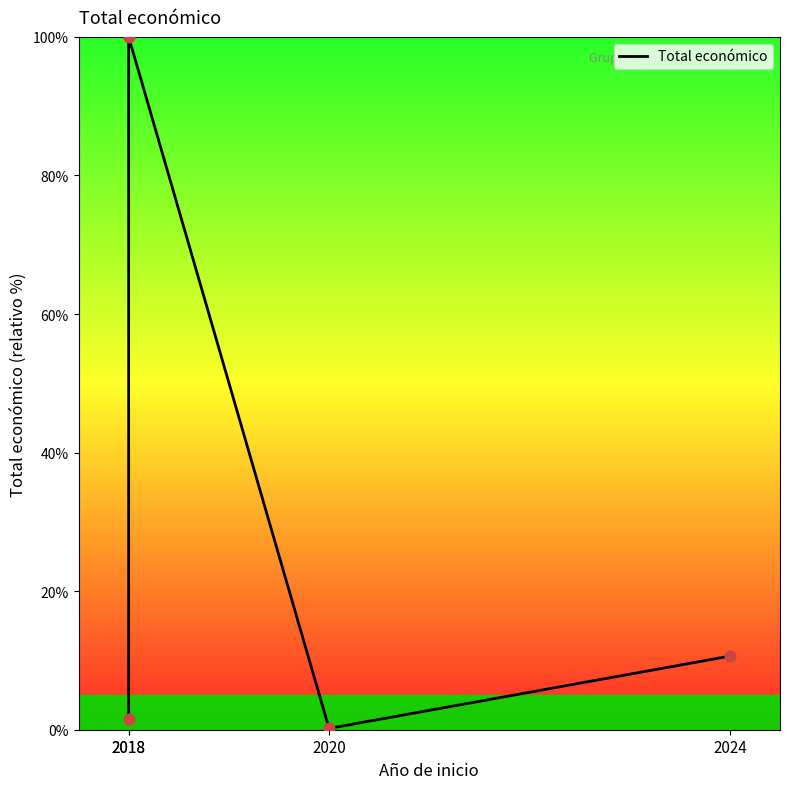

What is the change in value from 2018 to 2020?

-99.8